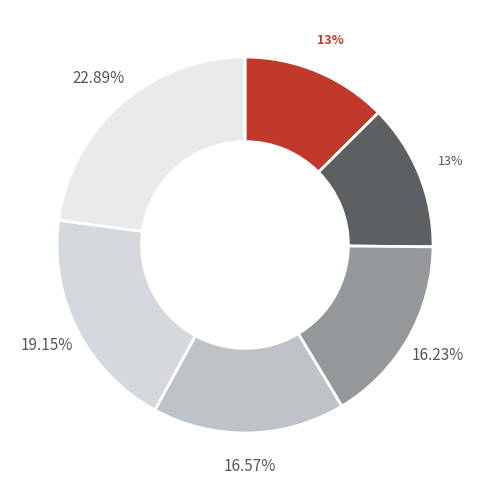

Is there any slice that represents more than half of the pie?

No